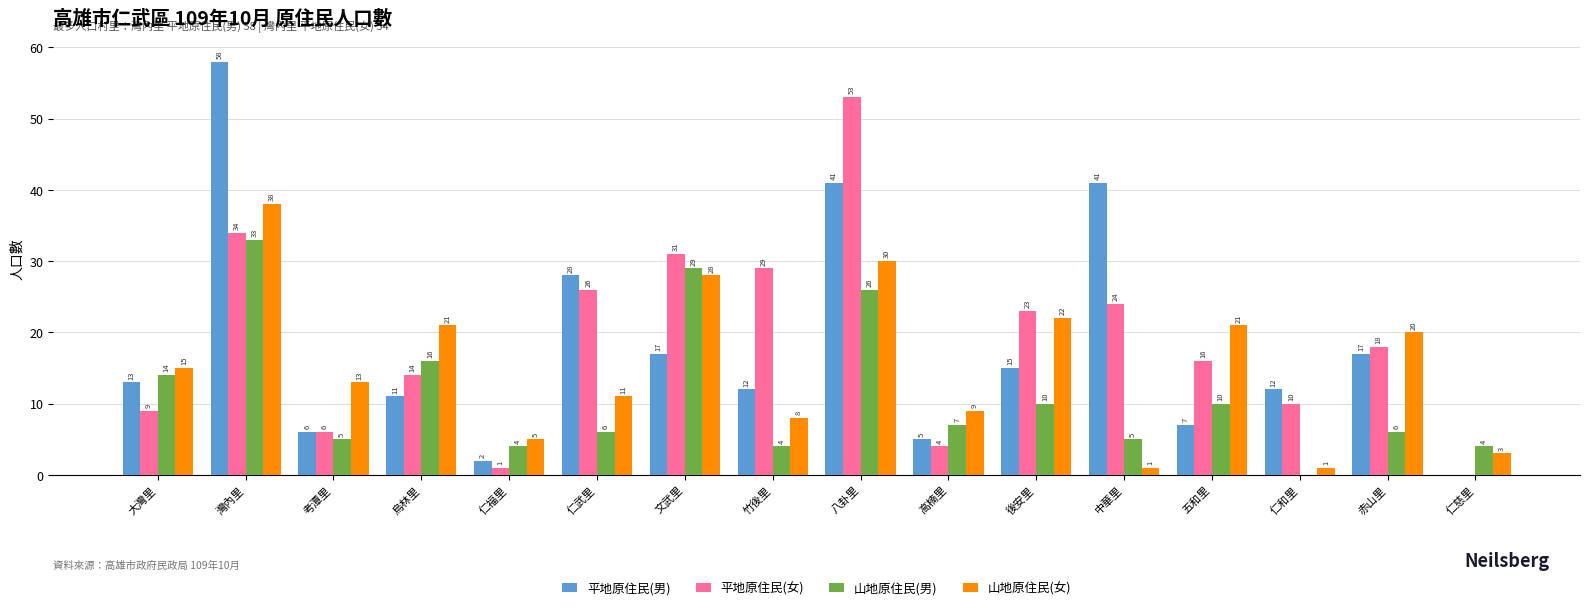

What is the approximate value of 平地原住民(女) at 仁和里, to the nearest 5?

10